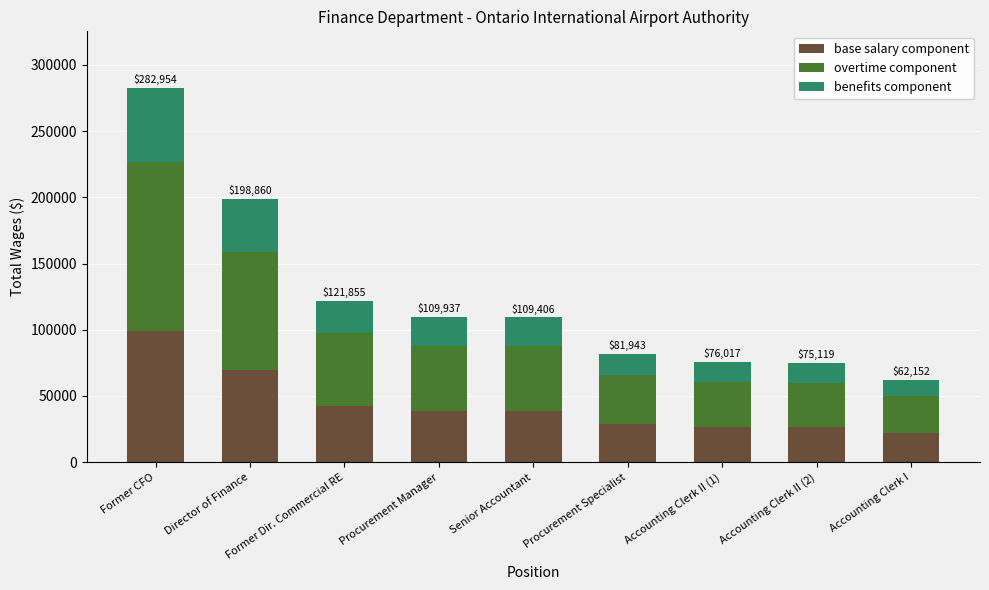

At which category is the sum across all series the highest?

Former CFO